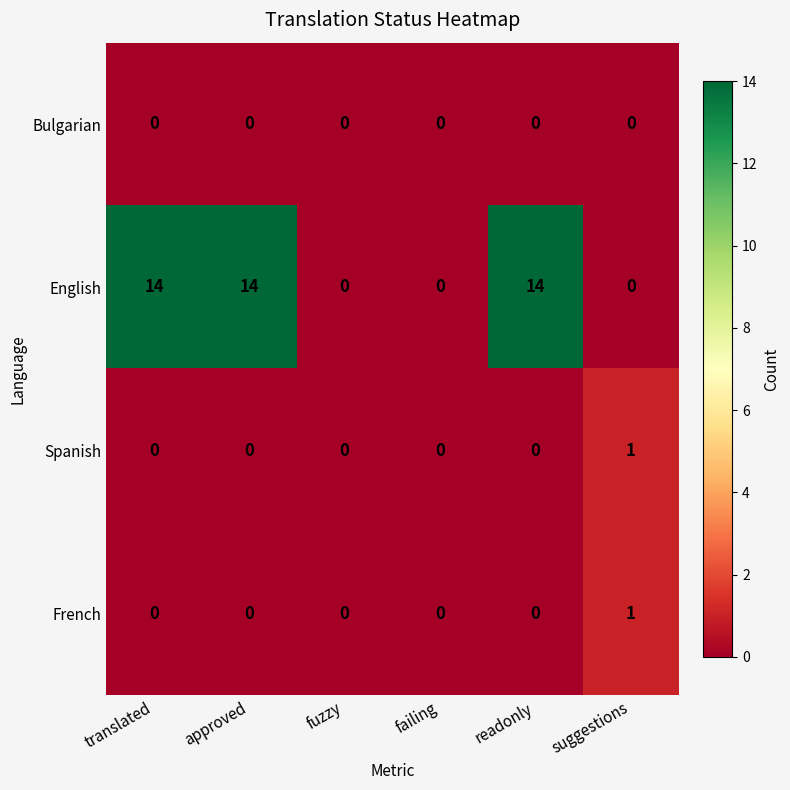

How many series are shown in this chart?

4